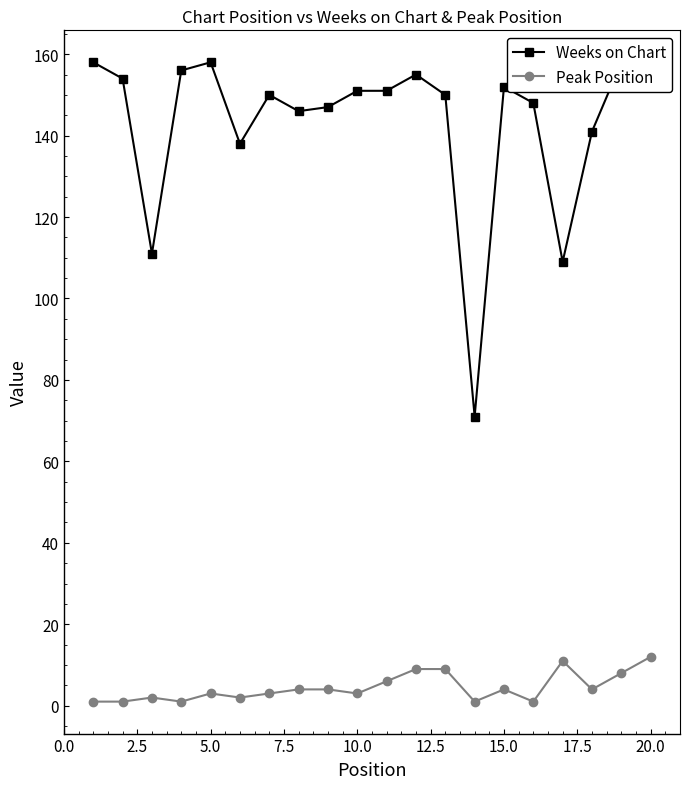

What is the sum of all Peak Position values?

89